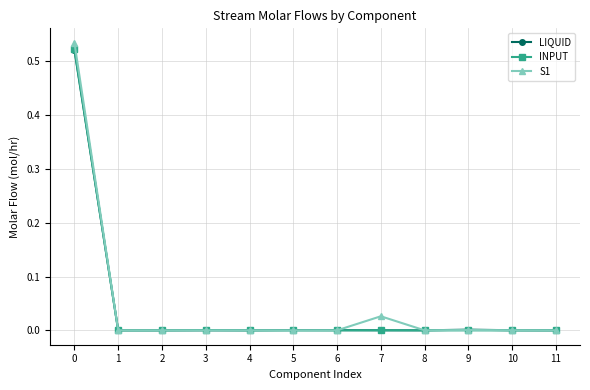

How many series are shown in this chart?

3